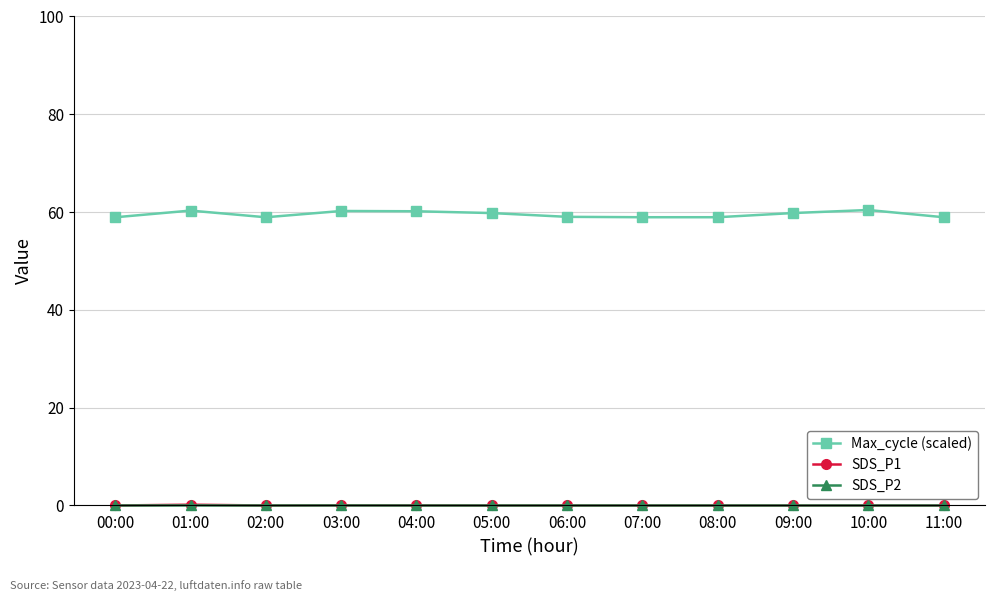

What position from the right is 02:00?

10